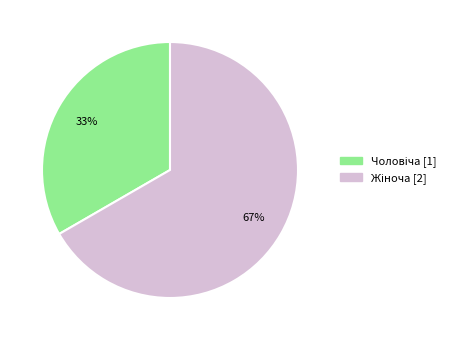

Is there any slice that represents more than half of the pie?

Yes